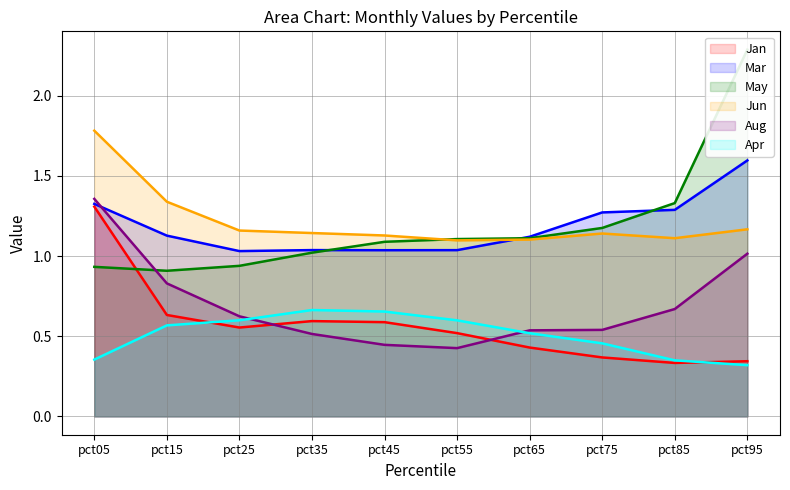

True or false: Mar has a value of 0.4 at pct35.

False